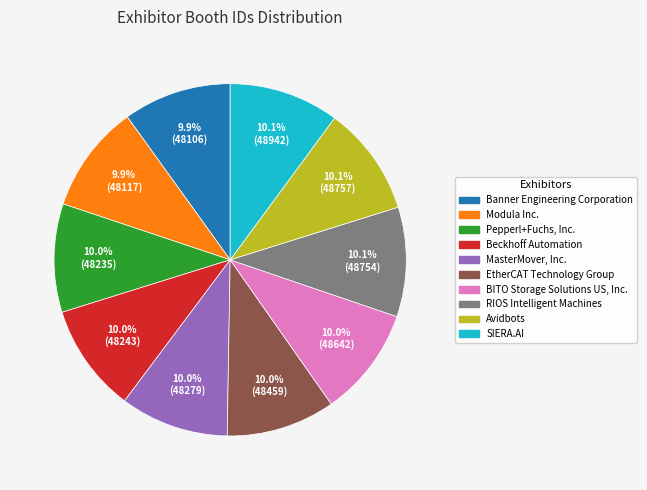

Approximately how many times larger is the value at EtherCAT Technology Group compared to MasterMover, Inc.?

1.0